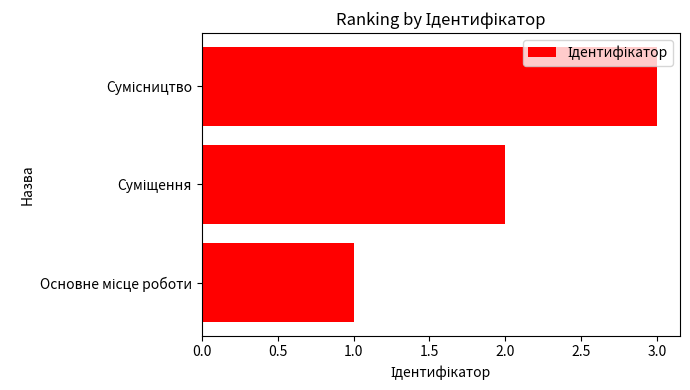

Does the chart contain any negative values?

No